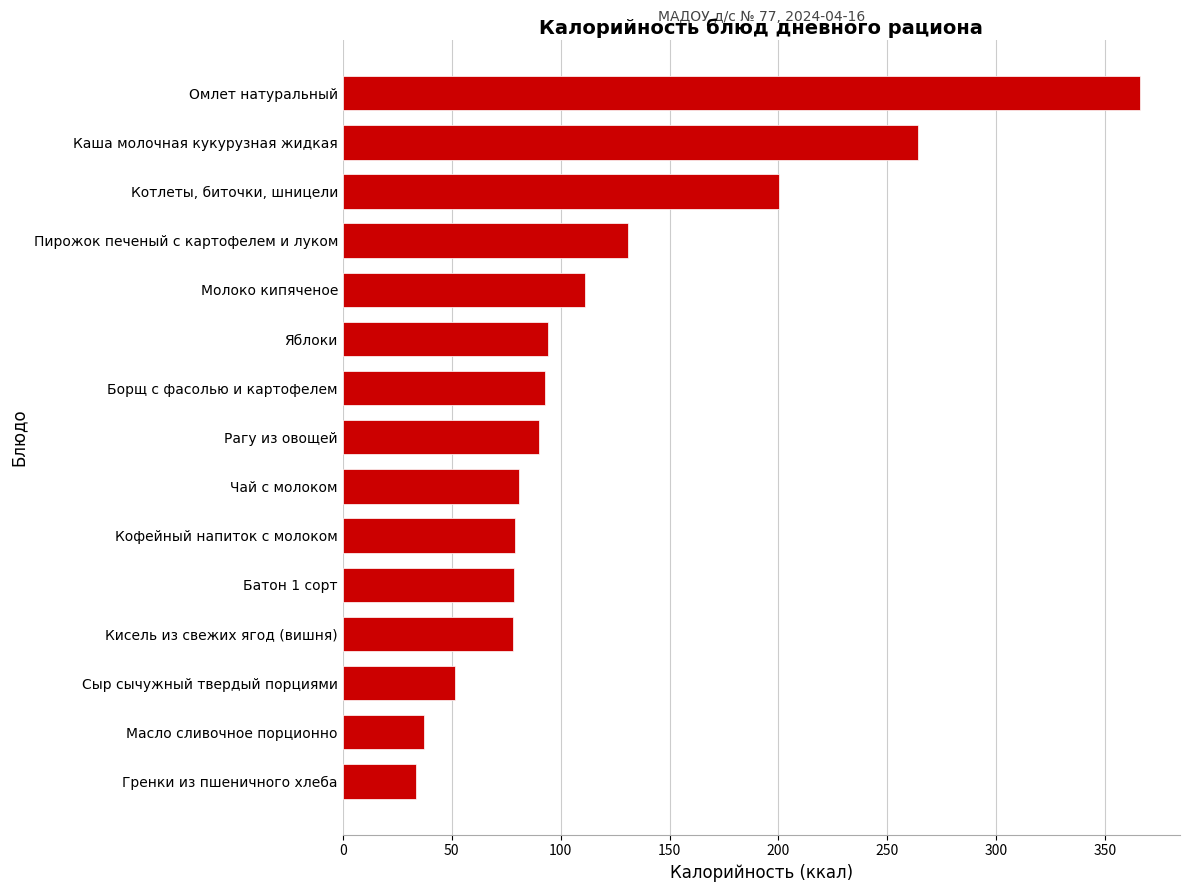

What is the maximum value shown in the chart?

366.0